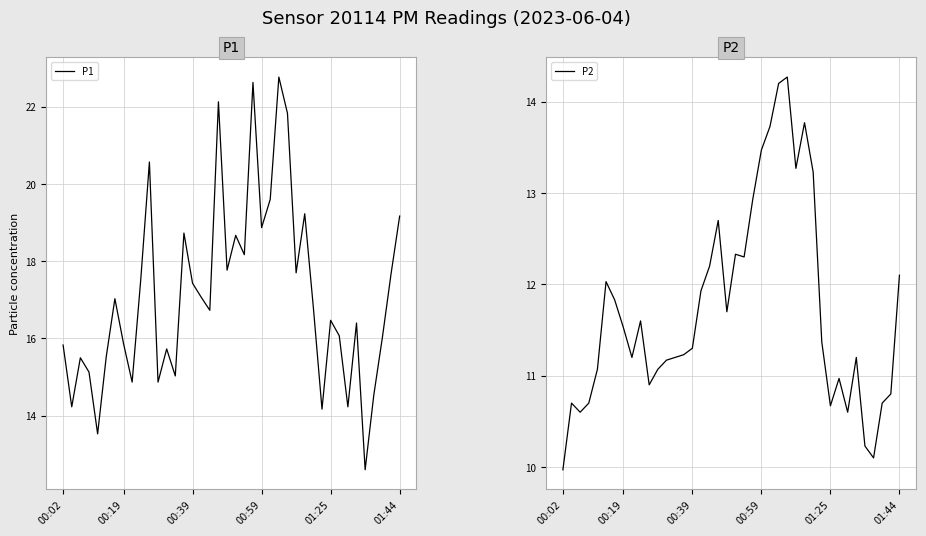

What is the minimum value for P1?

12.6